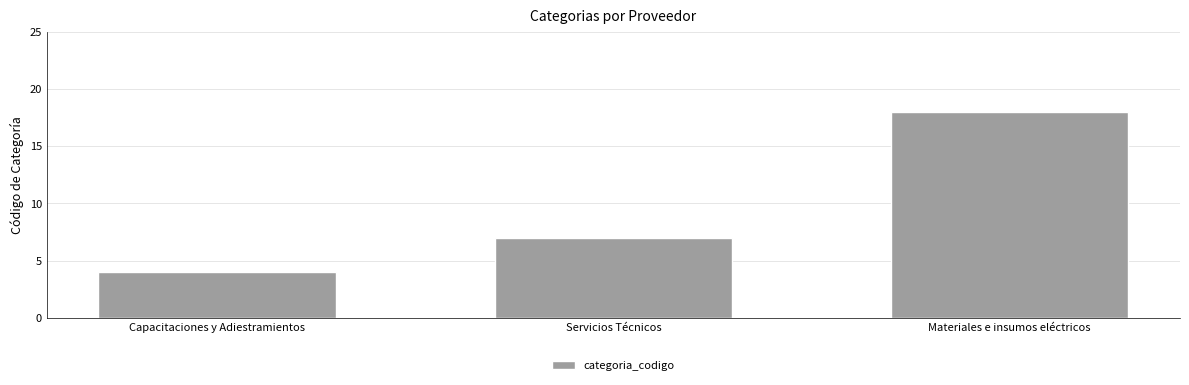

What is the minimum value shown in the chart?

4